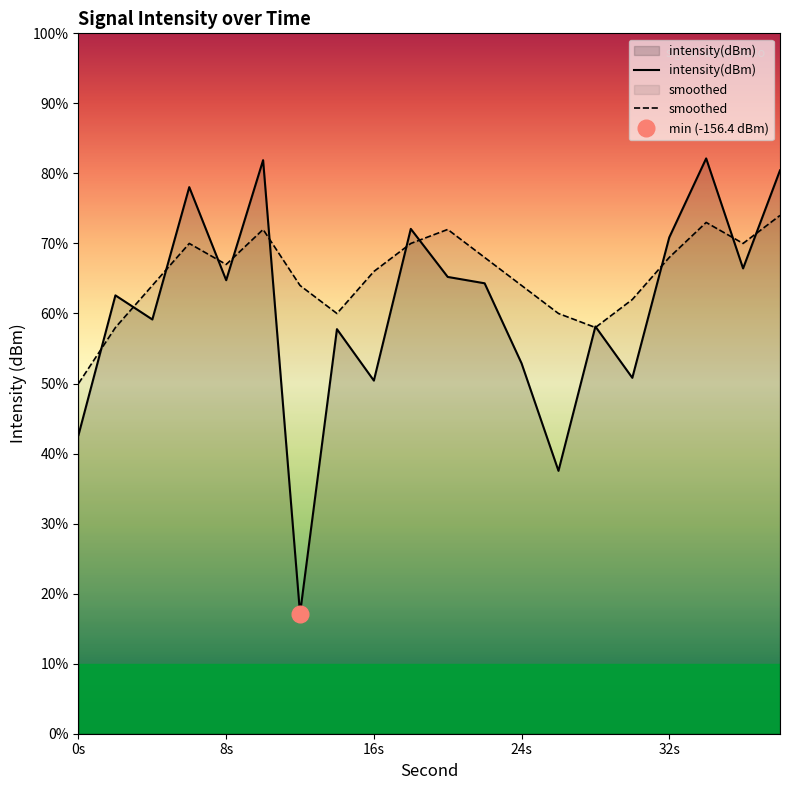

What is the smallest value displayed?

-156.4